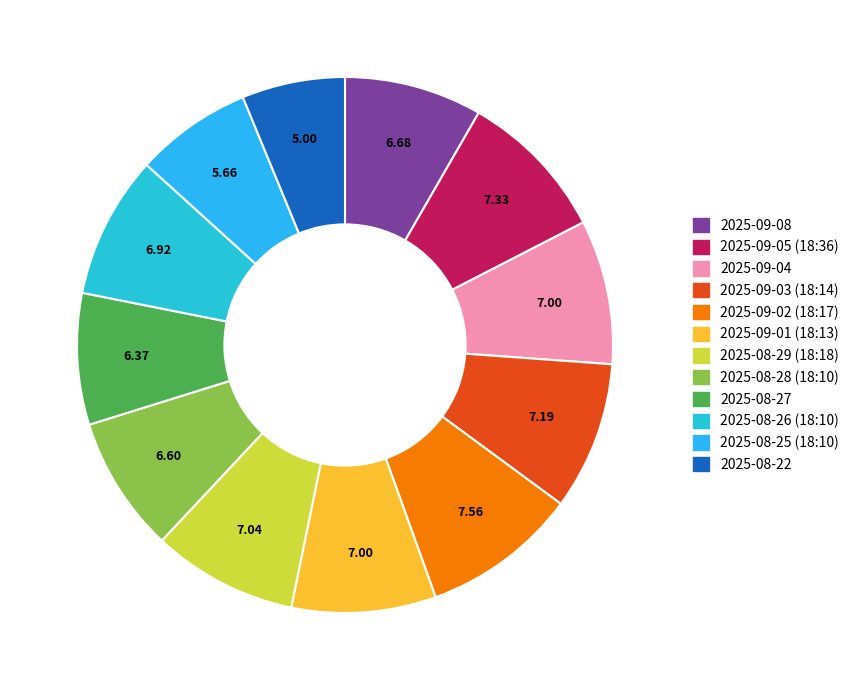

Combined, what portion of the pie is 2025-09-05 (18:36) and 2025-09-03 (18:14)?

18.1%